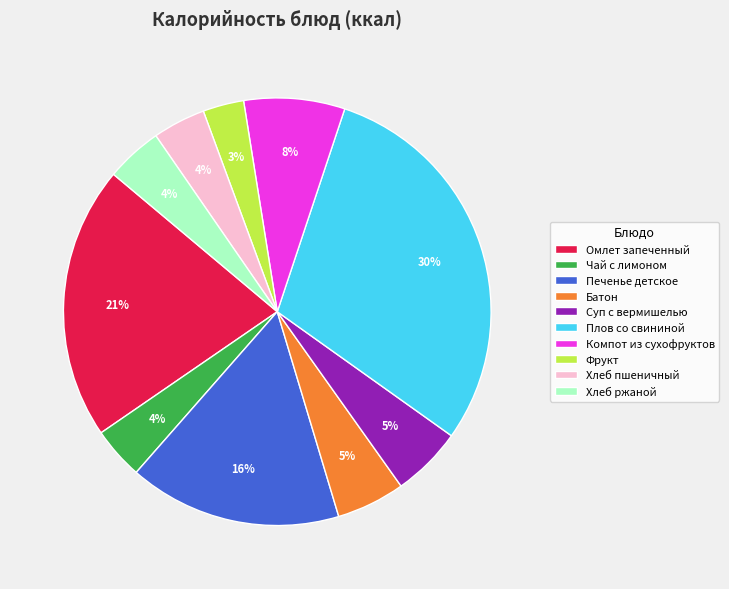

To the nearest percent, what percentage of the pie is Печенье детское?

16%